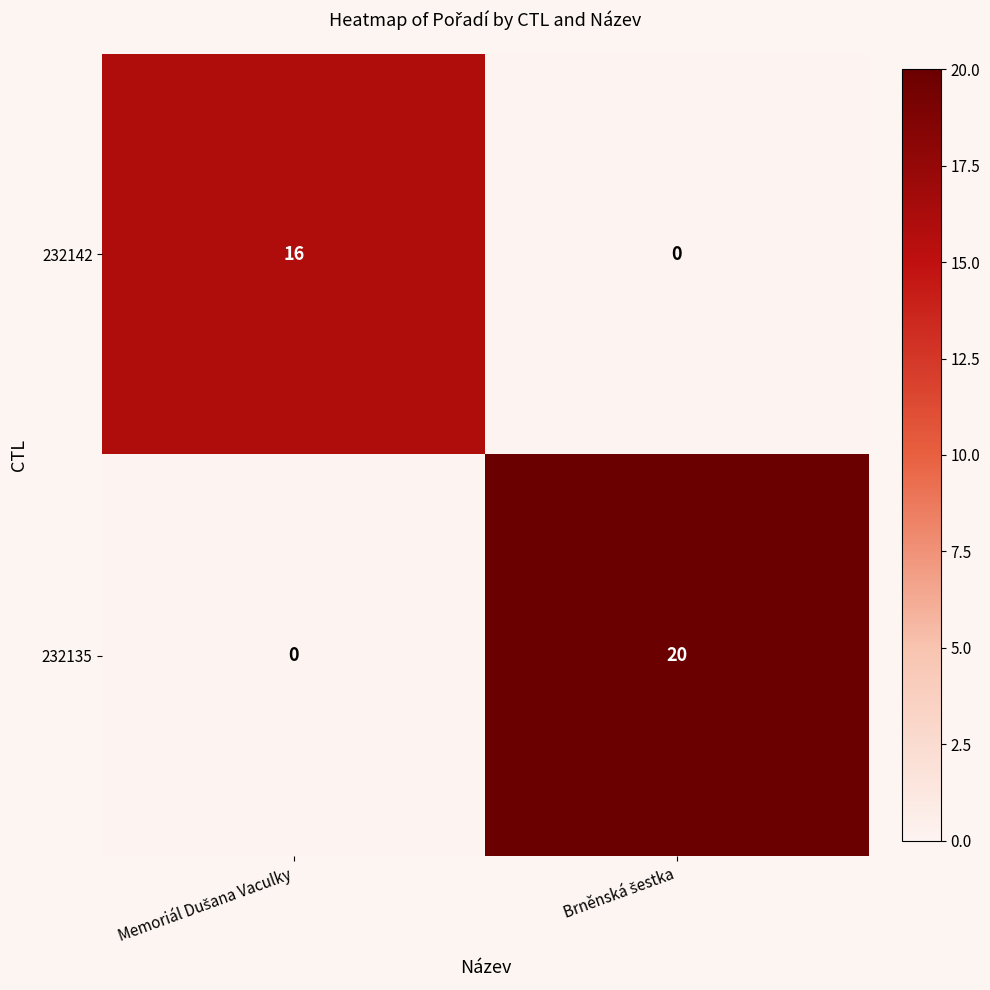

What is the maximum value shown in the chart?

20